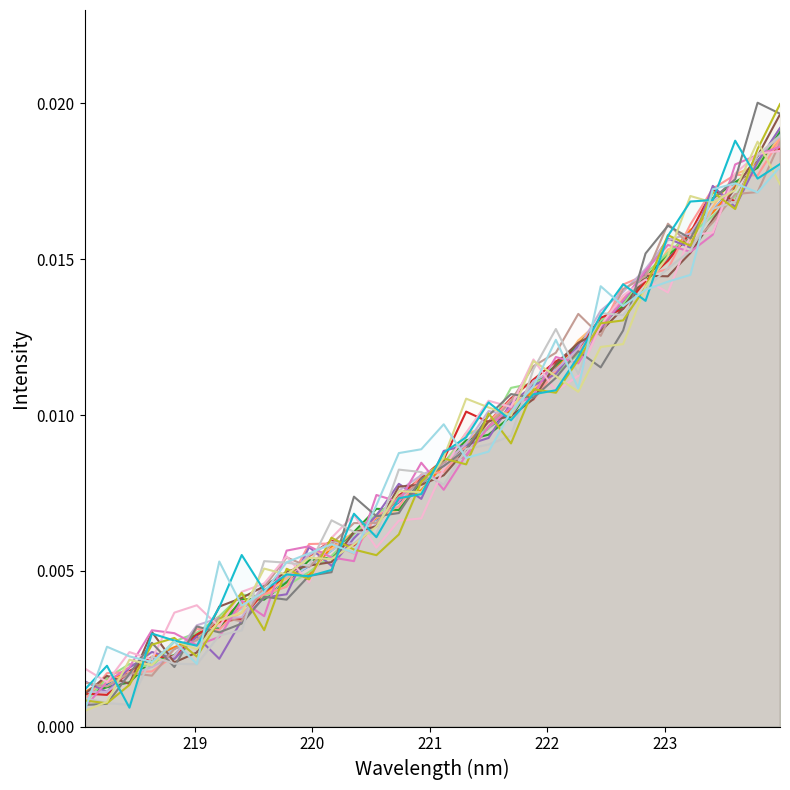

How many lines are shown in the chart?

20